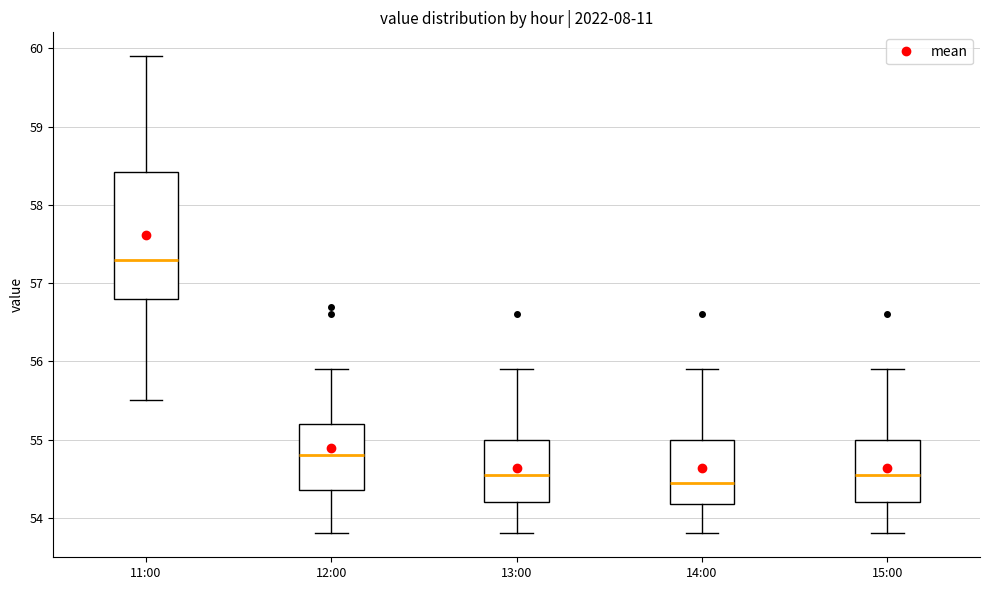

Where does the upper whisker of the box for 11:00 end on the y-axis? The values are not printed on the chart, so give them approximately, as read against the axis.

59.9